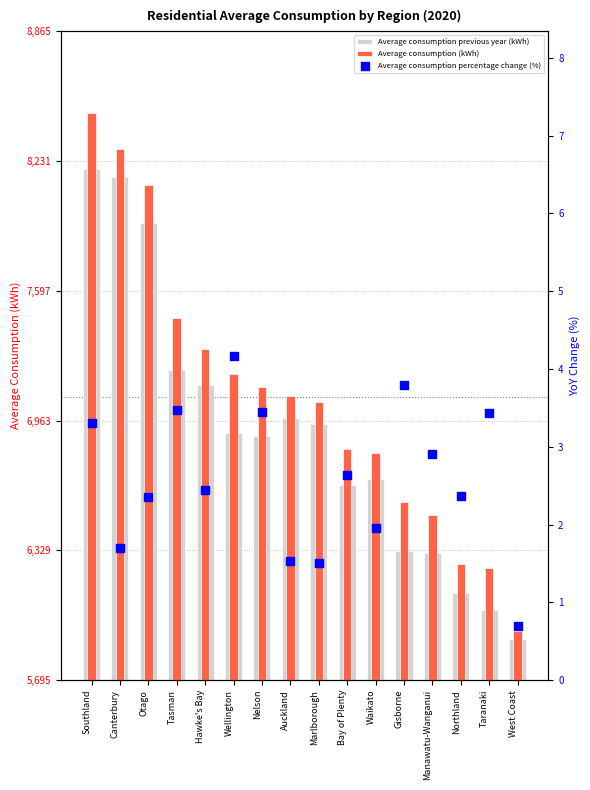

Which series has the largest total across all categories?

Average consumption (kWh)